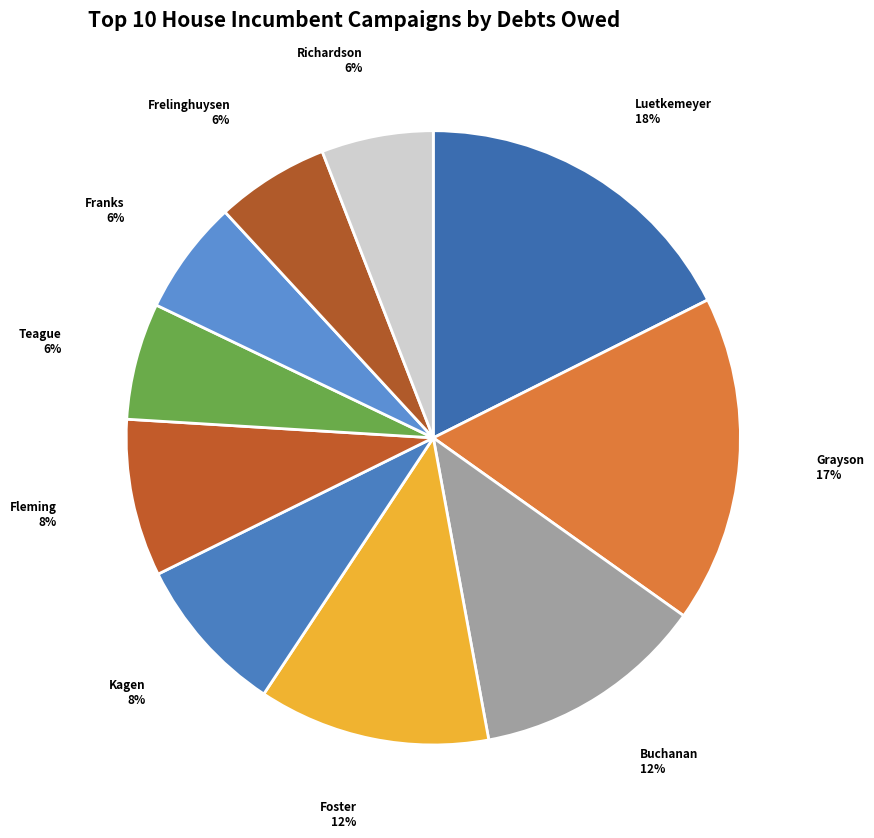

Is there a majority slice in this chart?

No